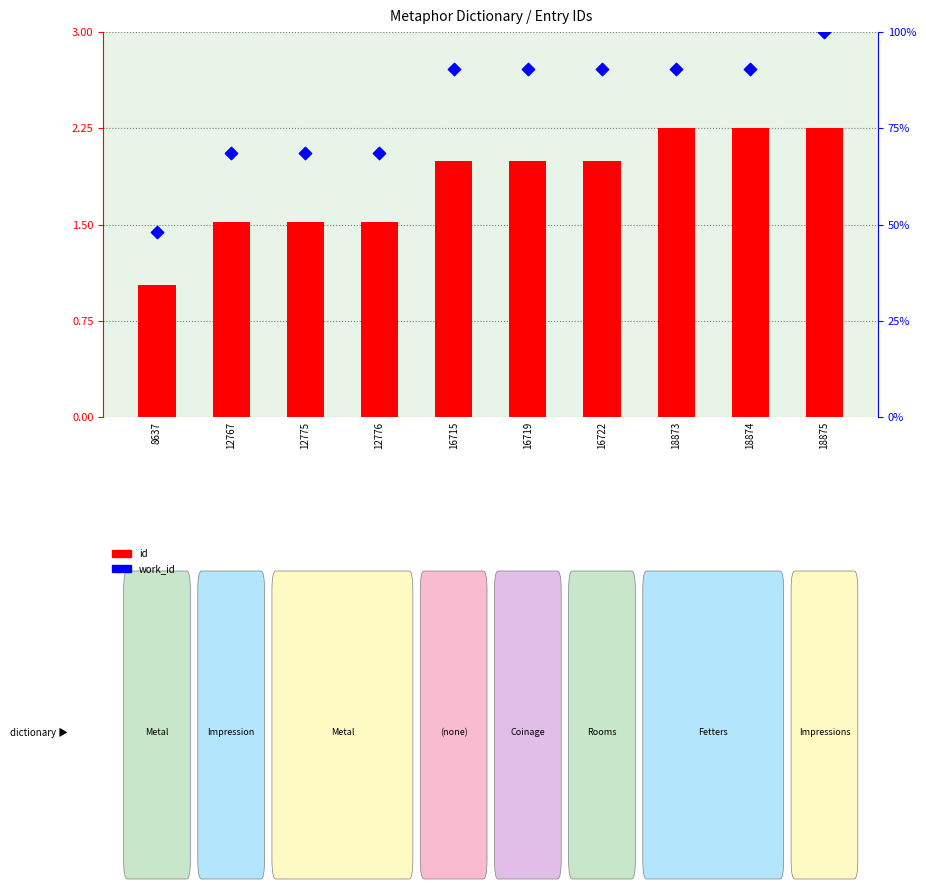

At how many categories does at least one series exceed 90?

6